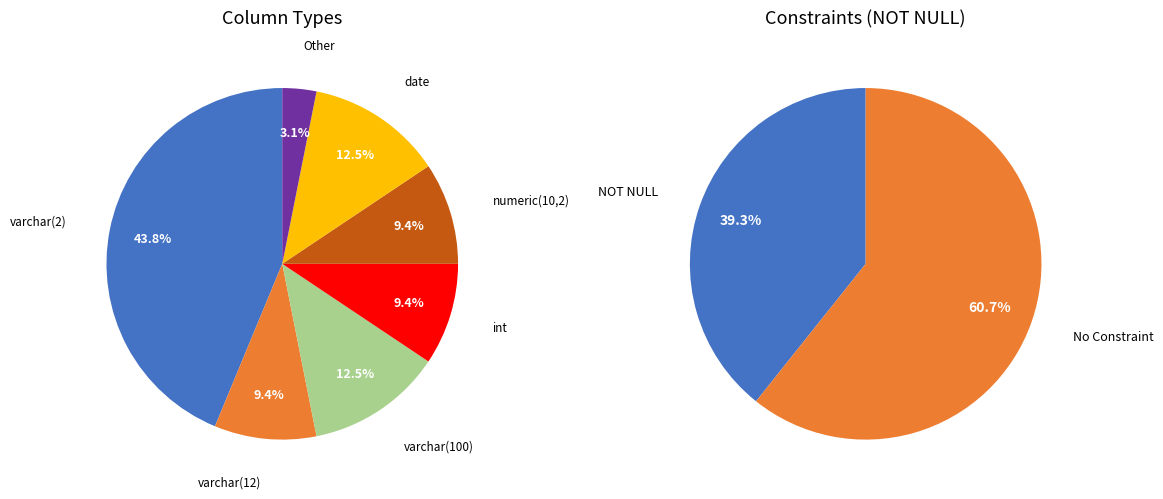

To the nearest percent, what is the average slice percentage?

14%